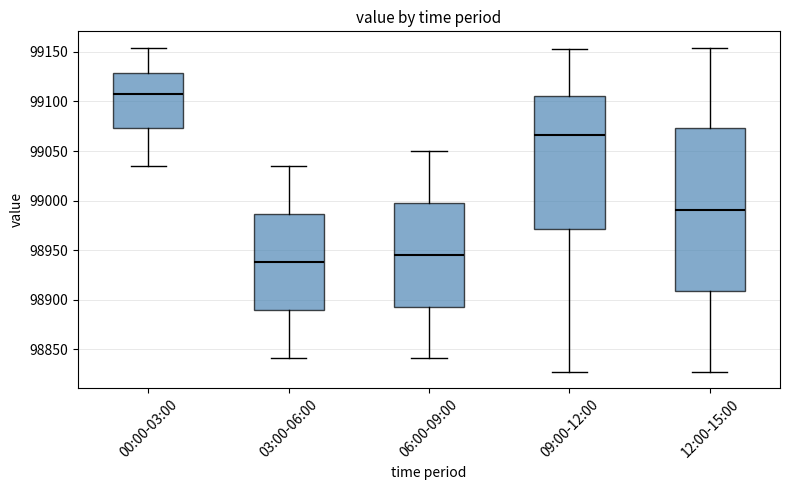

Reading left to right, read every box against the y-axis: the position of its median line, the range the box covers, and the ends of its whiskers. The values are not printed on the chart, so give them approximately, as read against the axis.

00:00-03:00: median 99110, box 99075 to 99130, whiskers 99035 to 99155
03:00-06:00: median 98940, box 98890 to 98985, whiskers 98840 to 99035
06:00-09:00: median 98945, box 98895 to 99000, whiskers 98840 to 99050
09:00-12:00: median 99065, box 98970 to 99105, whiskers 98825 to 99155
12:00-15:00: median 98990, box 98910 to 99075, whiskers 98825 to 99155